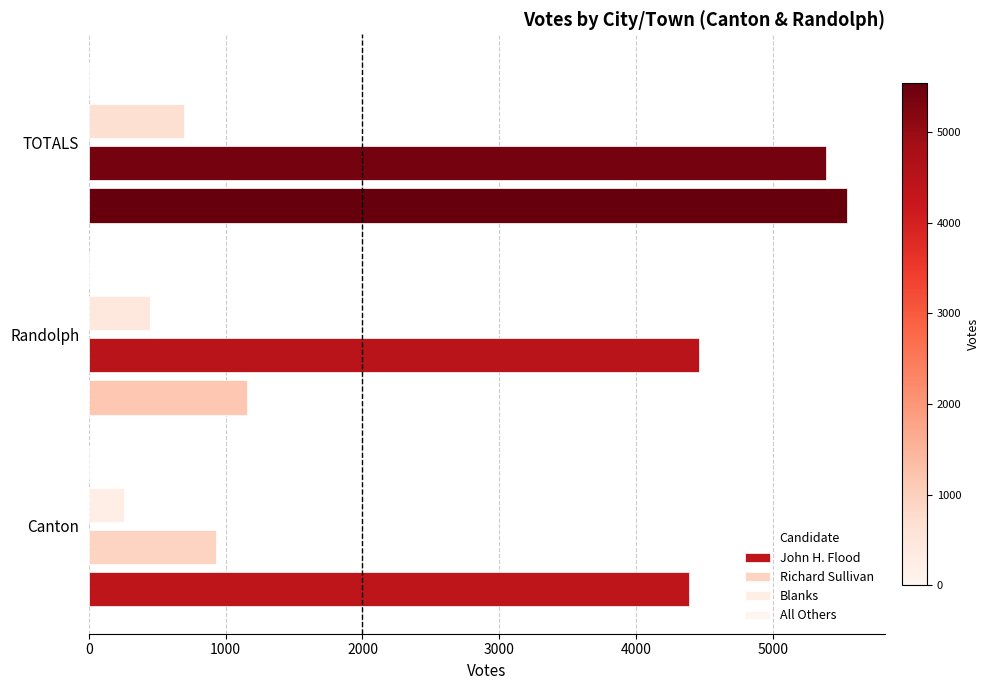

How many categories are shown in the chart?

3